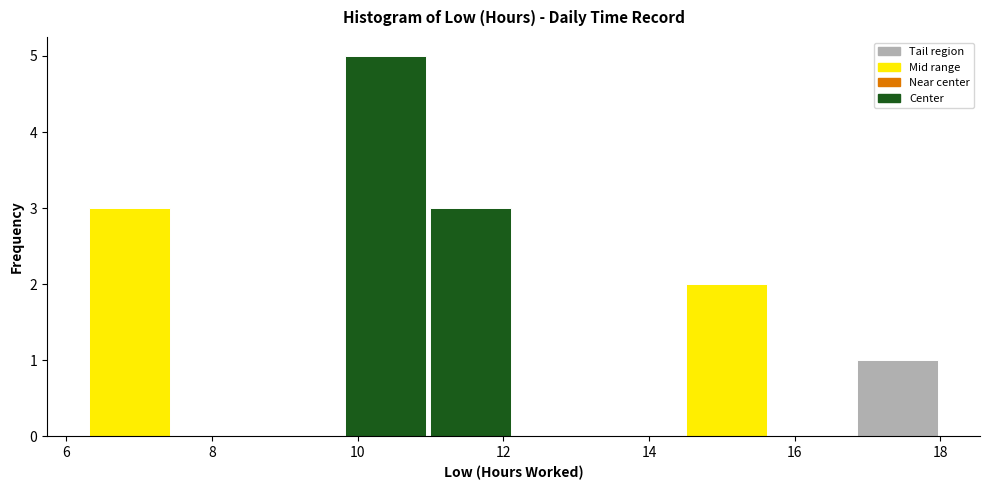

Reading left to right, list every bar in this chart as the range it spans on the x-axis followed by its height. Neither the bar edges nor the heights are printed on the chart, so give them approximately, as read against the axes.

6.2 to 7.4: 3
7.4 to 8.6: 0
8.6 to 9.8: 0
9.8 to 11.0: 5
11.0 to 12.2: 3
12.2 to 13.4: 0
13.4 to 14.4: 0
14.4 to 15.6: 2
15.6 to 16.8: 0
16.8 to 18.0: 1